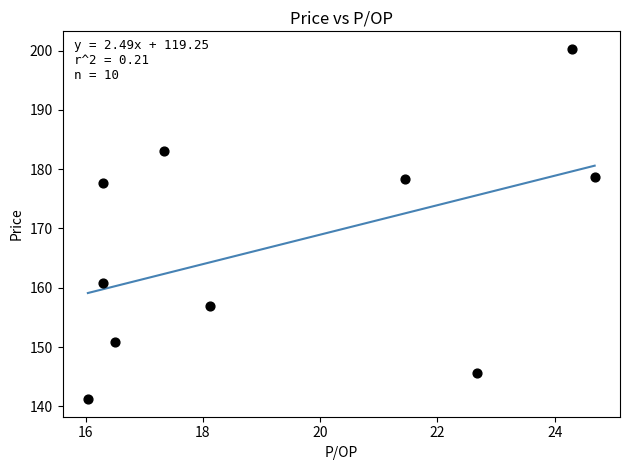

What is the range of Y values (max minus min)?

59.1